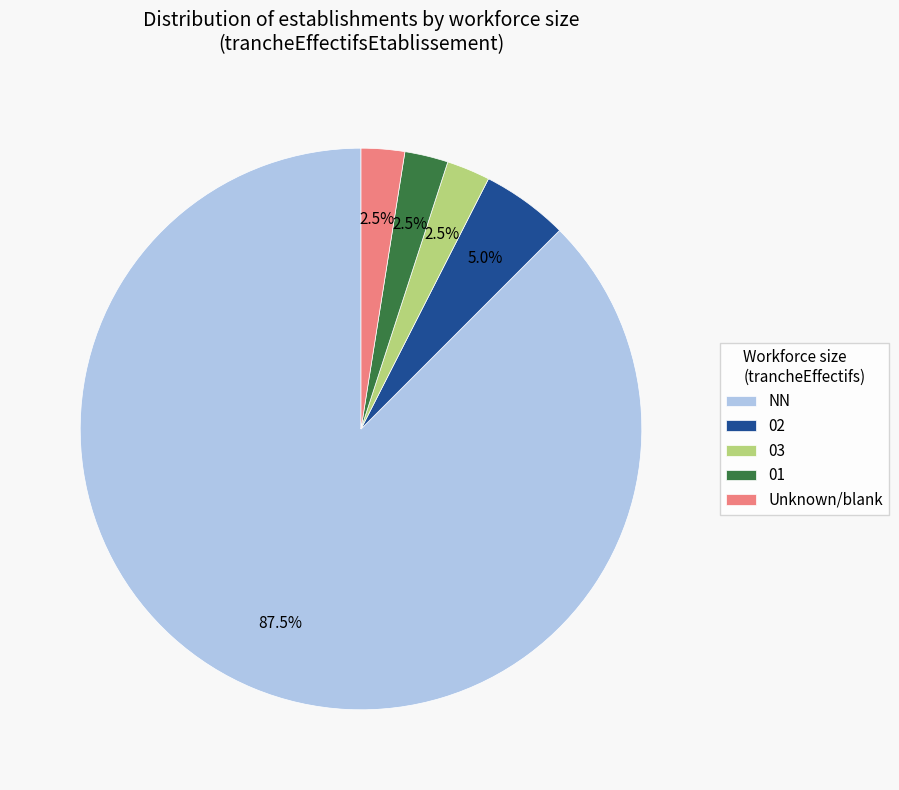

Count the number of slices in the pie.

5